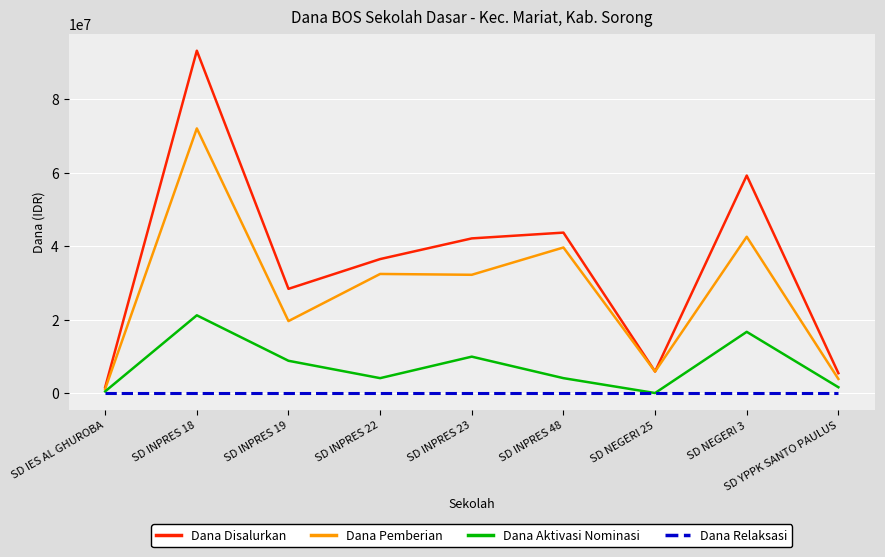

At which label does Dana Disalurkan first exceed 36450000?

SD INPRES 18